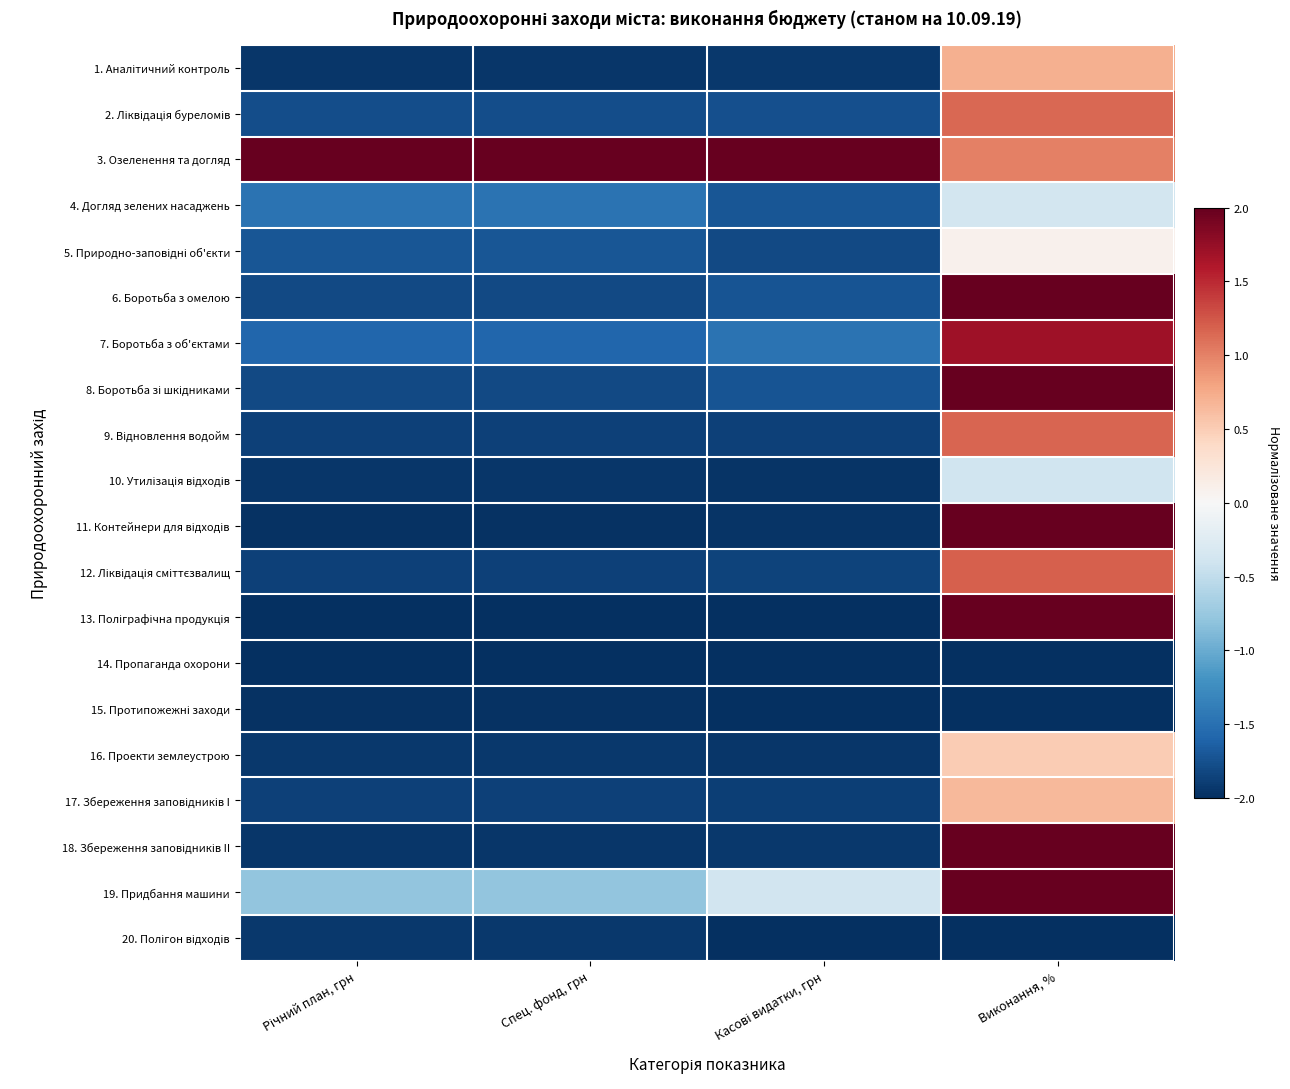

At how many categories does at least one series exceed 0?

4